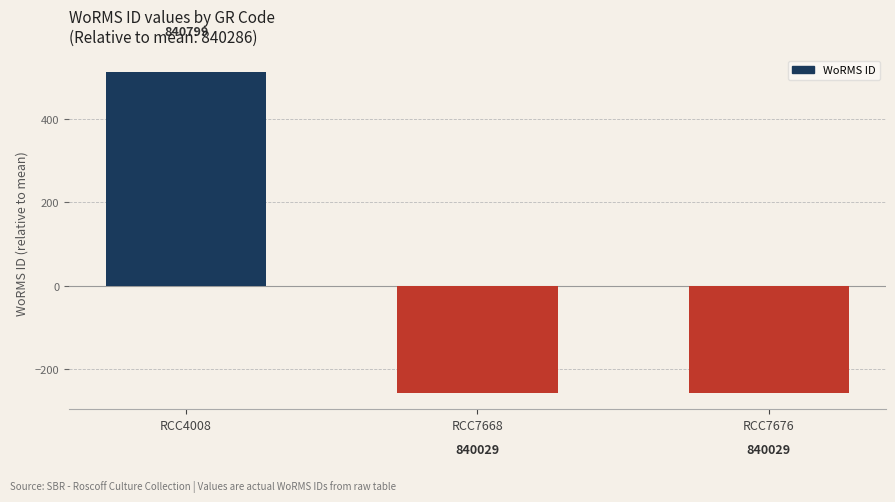

Are the bars horizontal?

No